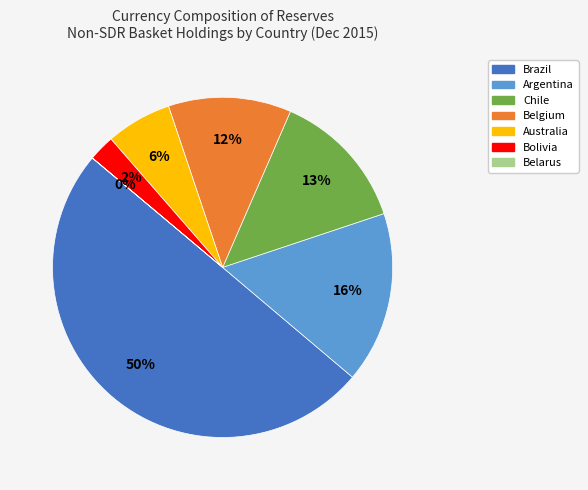

Is the sum of Belgium and Argentina greater than half?

No